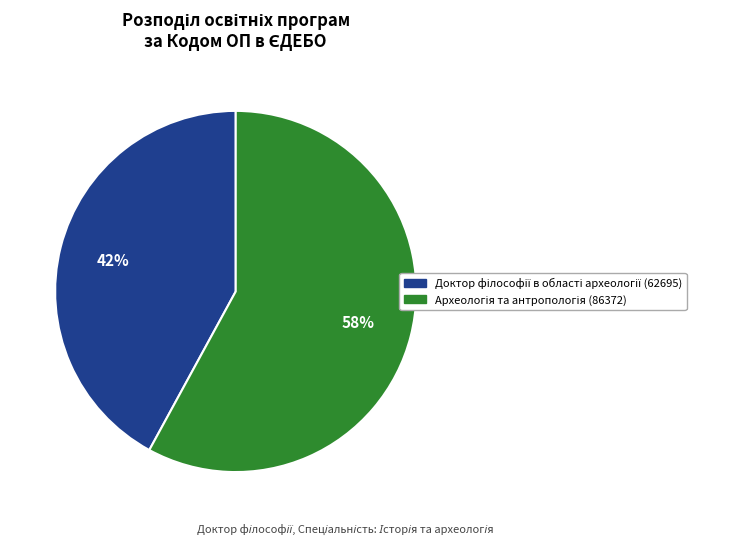

Is there any slice that represents more than half of the pie?

Yes